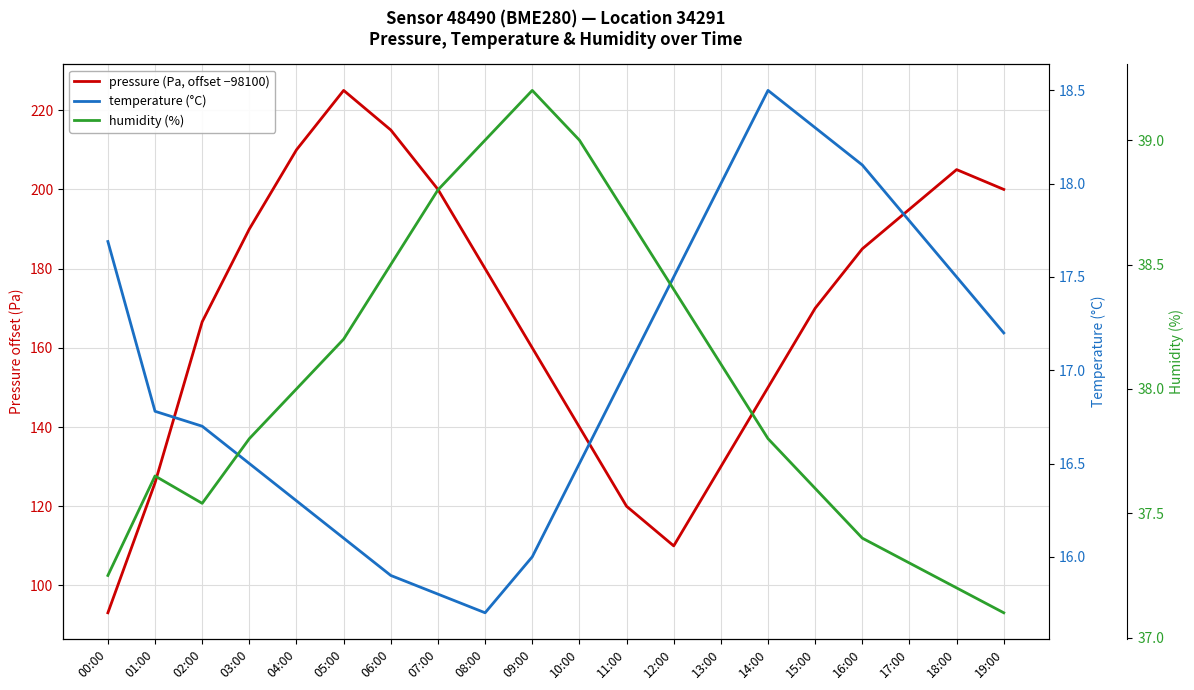

Which series has the largest total across all categories?

pressure (Pa, offset −98100)